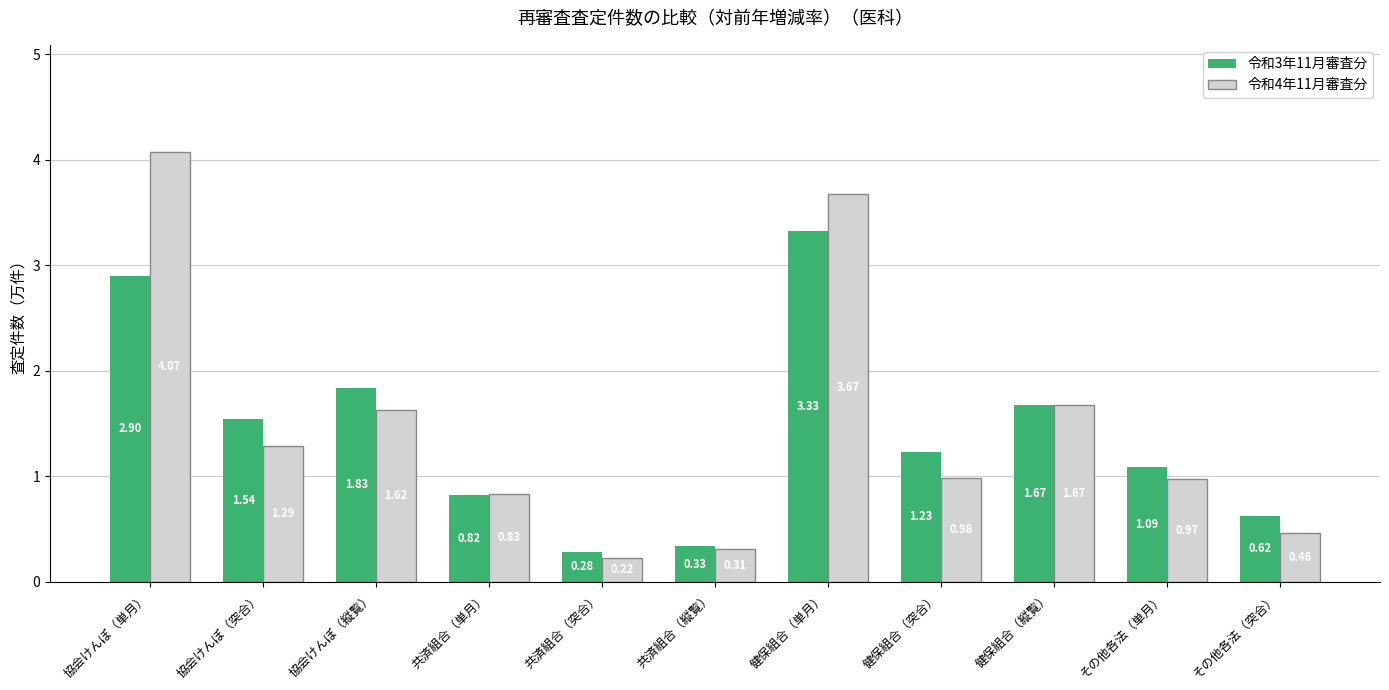

At which category does the chart reach its peak across all series?

協会けんぽ（単月）